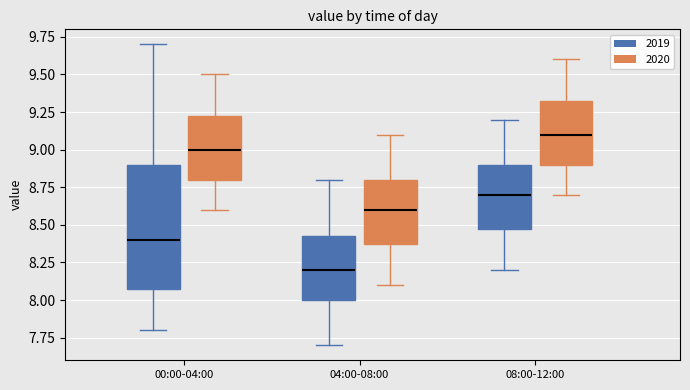

Where is the lower edge of the box for 04:00-08:00 (2020) on the y-axis? The values are not printed on the chart, so give them approximately, as read against the axis.

8.40